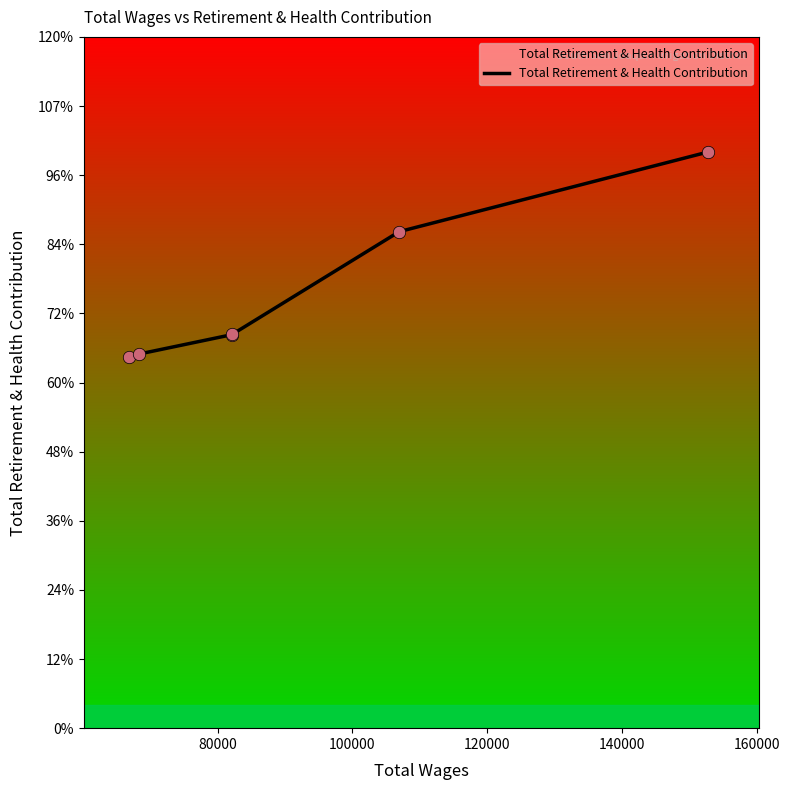

What is the ratio of the value at 140000 to the value at 160000?

0.9